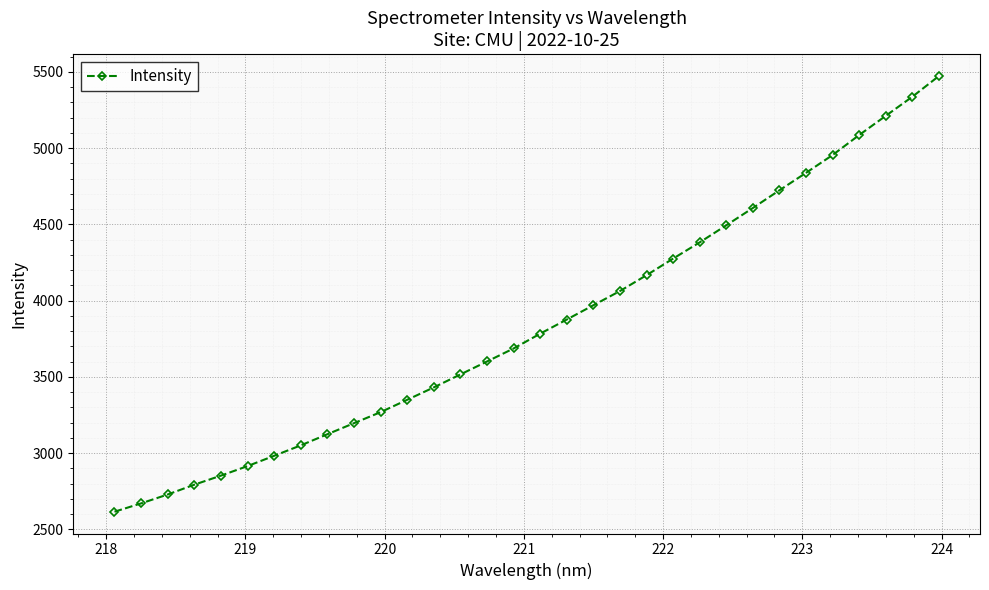

How many data points are above 3783?

16